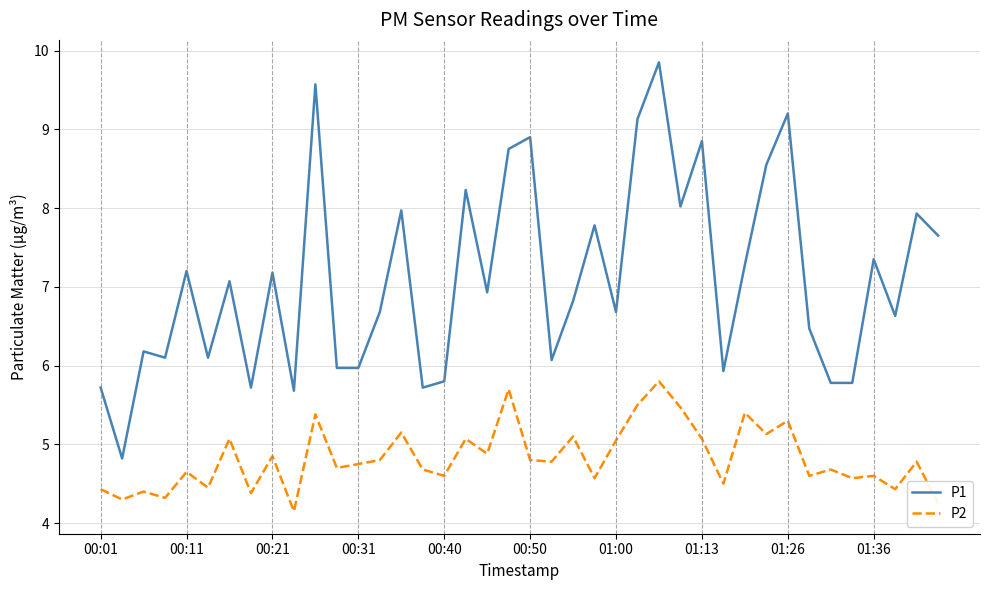

What is the minimum value shown in the chart?

4.2